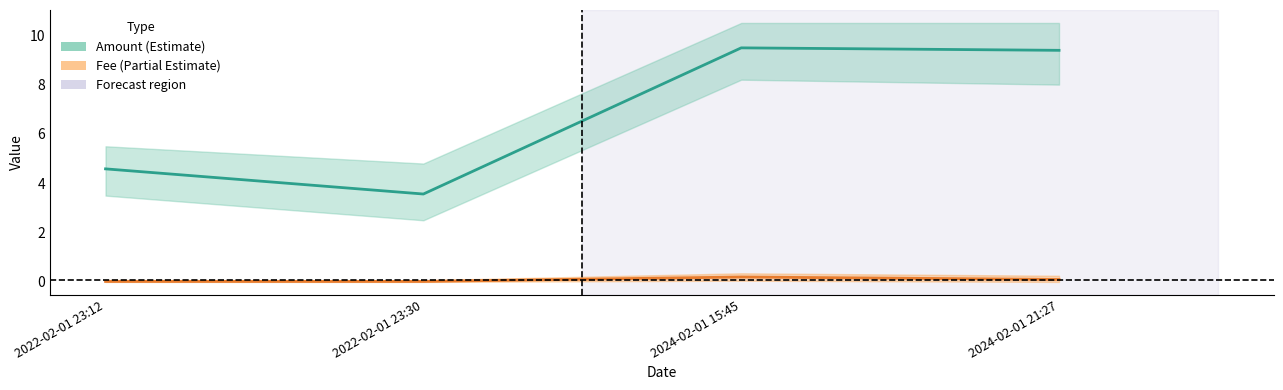

Is the value of Fee at 2022-02-01 23:12 greater than the value of Amount at 2024-02-01 15:45?

No